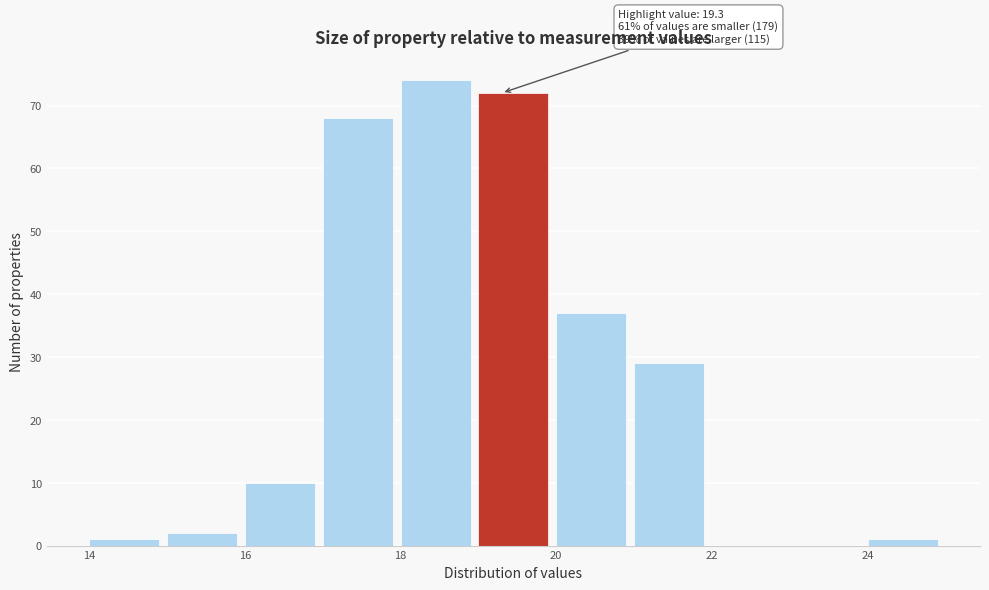

Which range on the x-axis has the tallest bar?

18 to 19